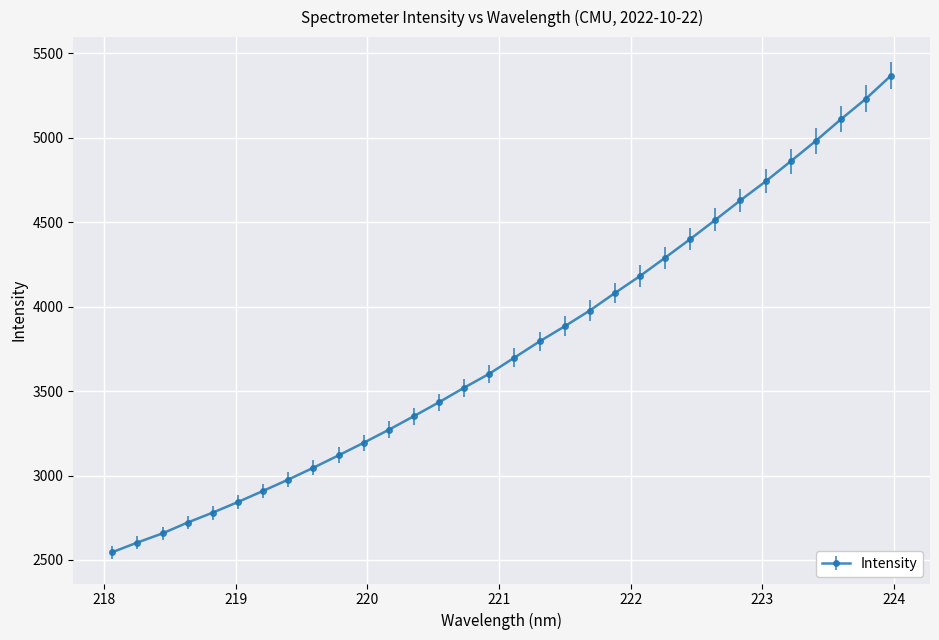

What is the difference between the maximum and minimum values?

2821.9